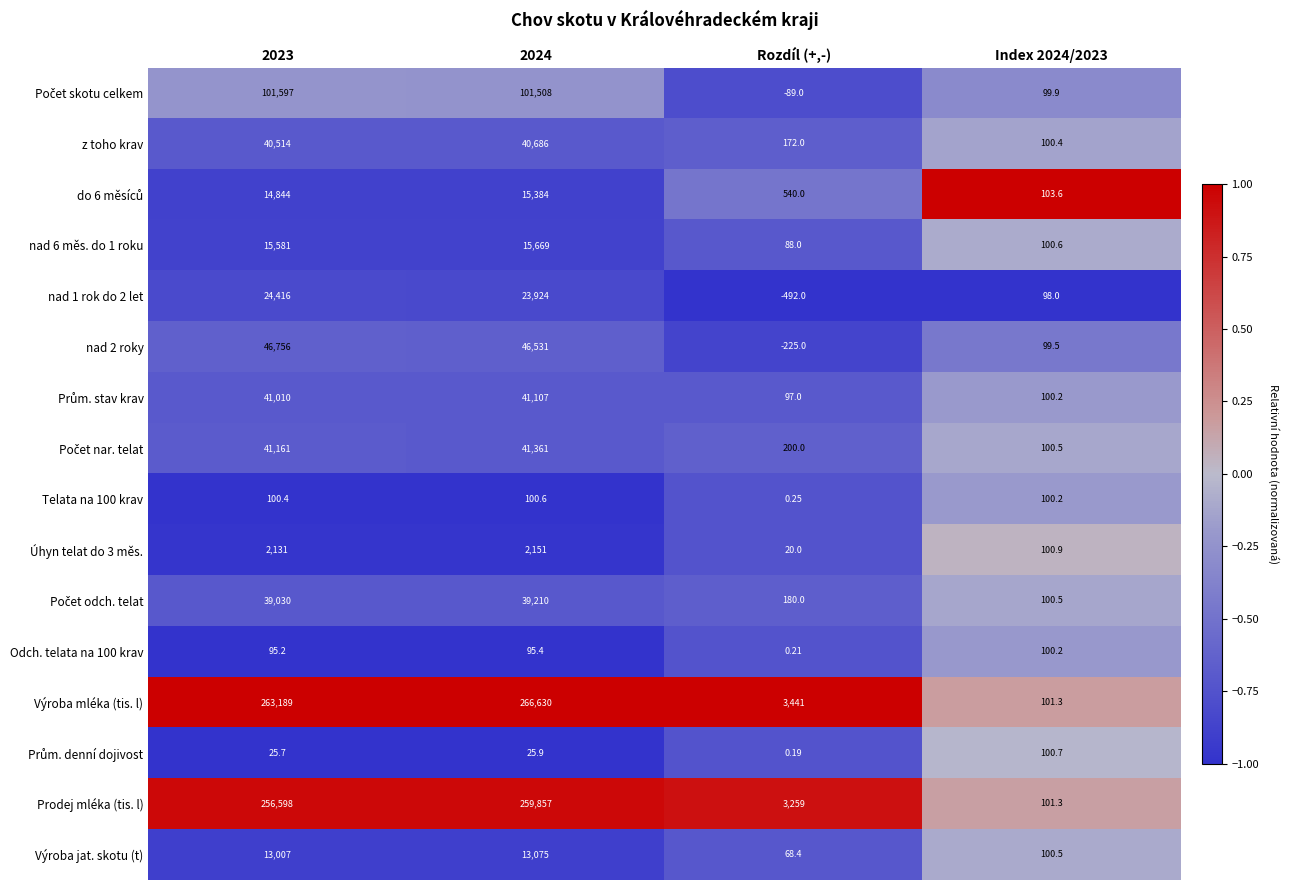

What is the total value across all series at Index 2024/2023?

1608.3